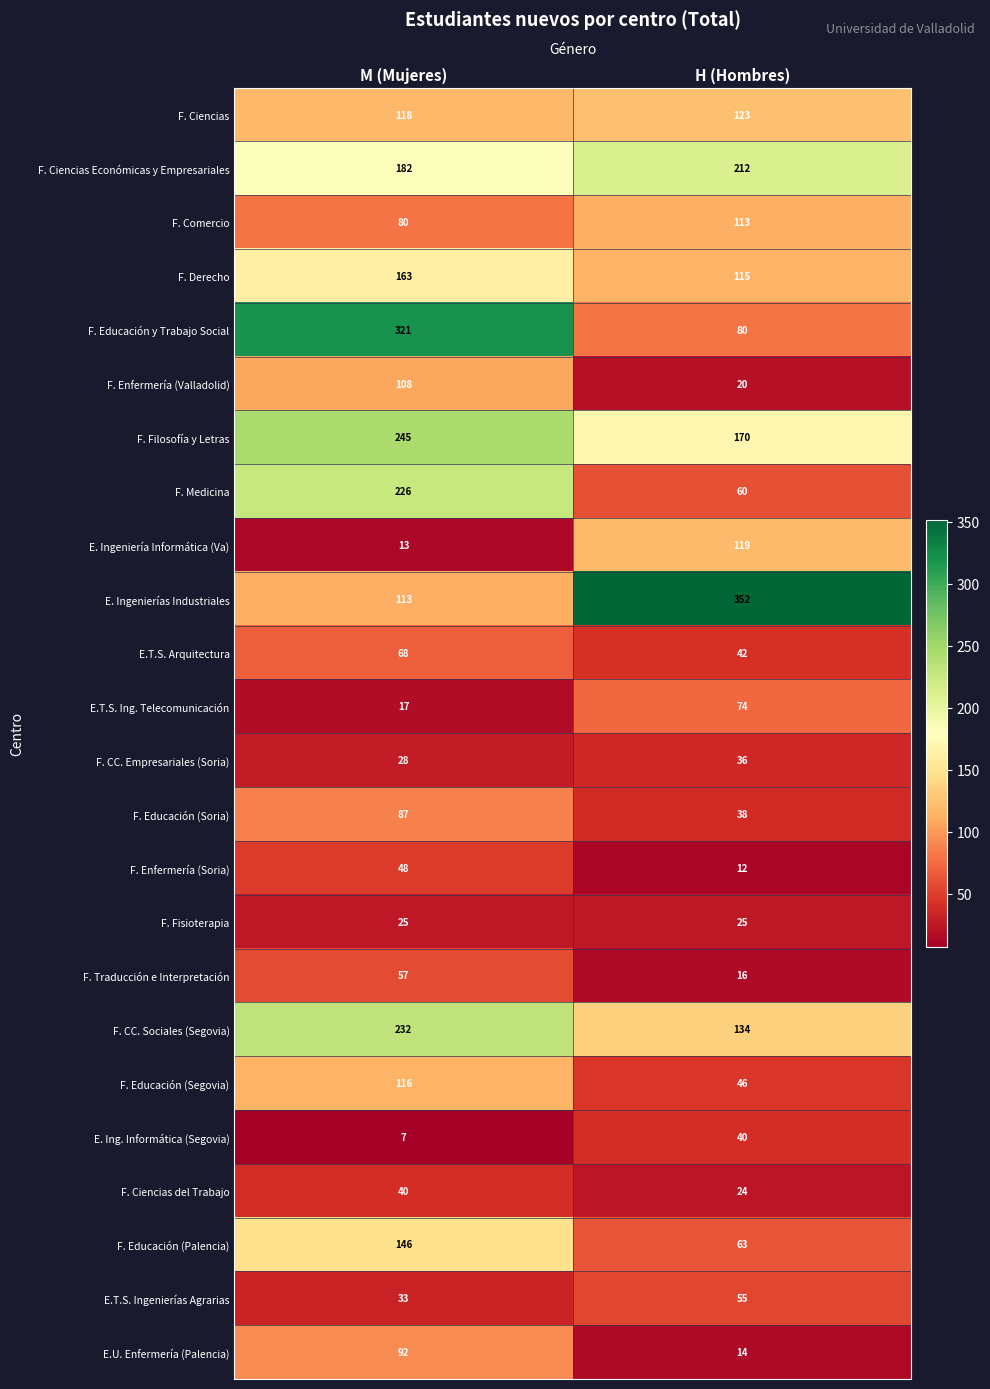

Rank the series at H (Hombres) from highest to lowest value.

E. Ingenierías Industriales, F. Ciencias Económicas y Empresariales, F. Filosofía y Letras, F. CC. Sociales (Segovia), F. Ciencias, E. Ingeniería Informática (Va), F. Derecho, F. Comercio, F. Educación y Trabajo Social, E.T.S. Ing. Telecomunicación, F. Educación (Palencia), F. Medicina, E.T.S. Ingenierías Agrarias, F. Educación (Segovia), E.T.S. Arquitectura, E. Ing. Informática (Segovia), F. Educación (Soria), F. CC. Empresariales (Soria), F. Fisioterapia, F. Ciencias del Trabajo, F. Enfermería (Valladolid), F. Traducción e Interpretación, E.U. Enfermería (Palencia), F. Enfermería (Soria)